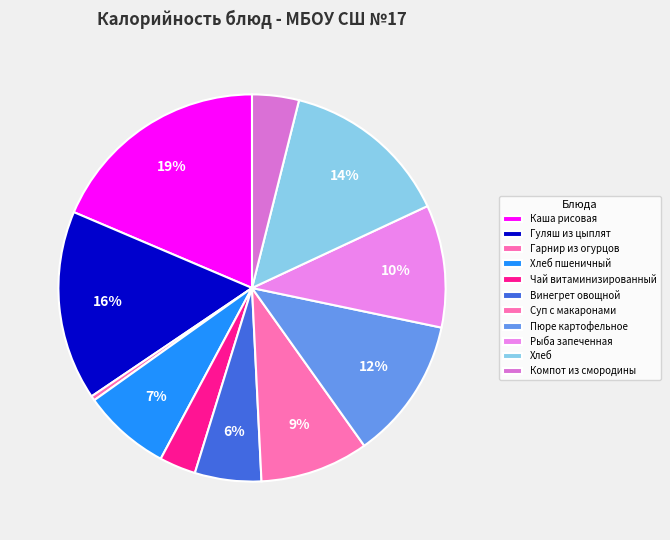

How many segments does this pie chart have?

11